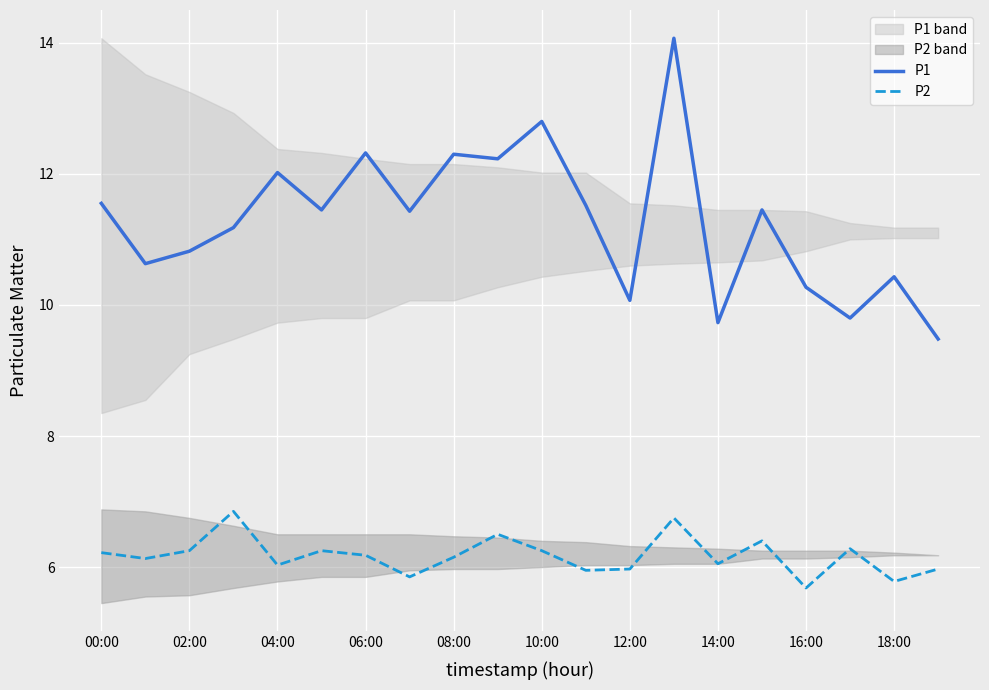

How many lines are shown in the chart?

2